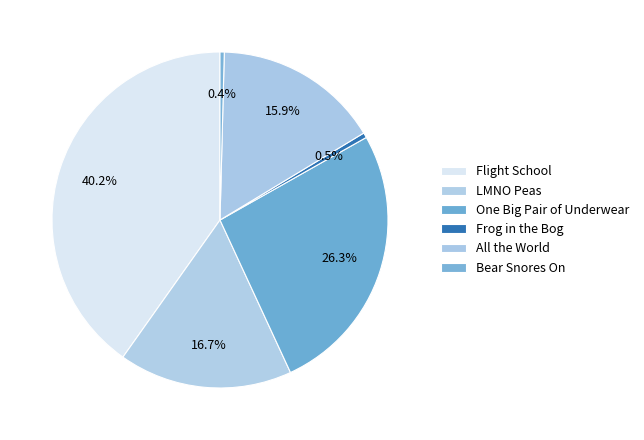

How many segments does this pie chart have?

6